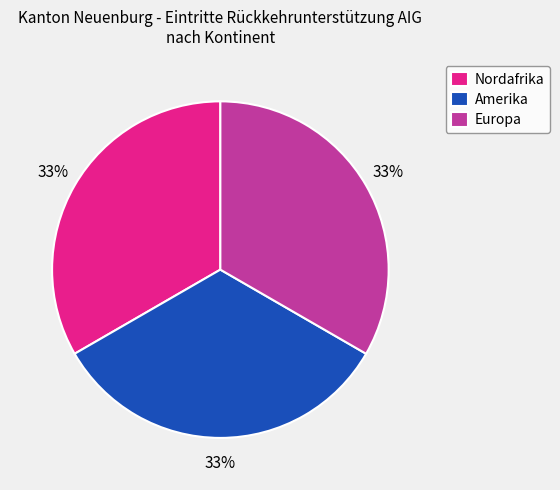

Is it true that Amerika is 33% of the pie?

True